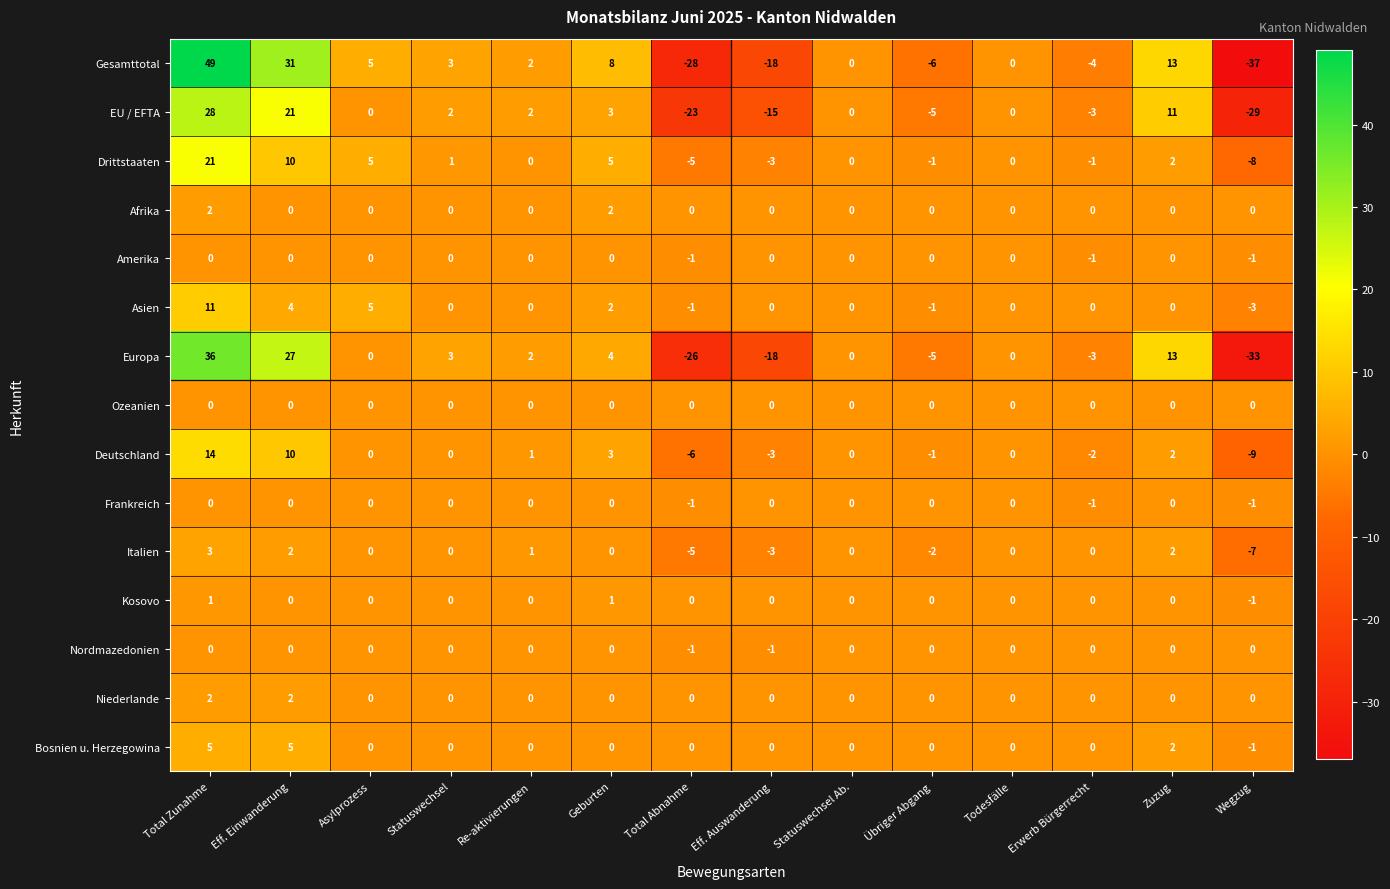

How many series are shown in this chart?

15